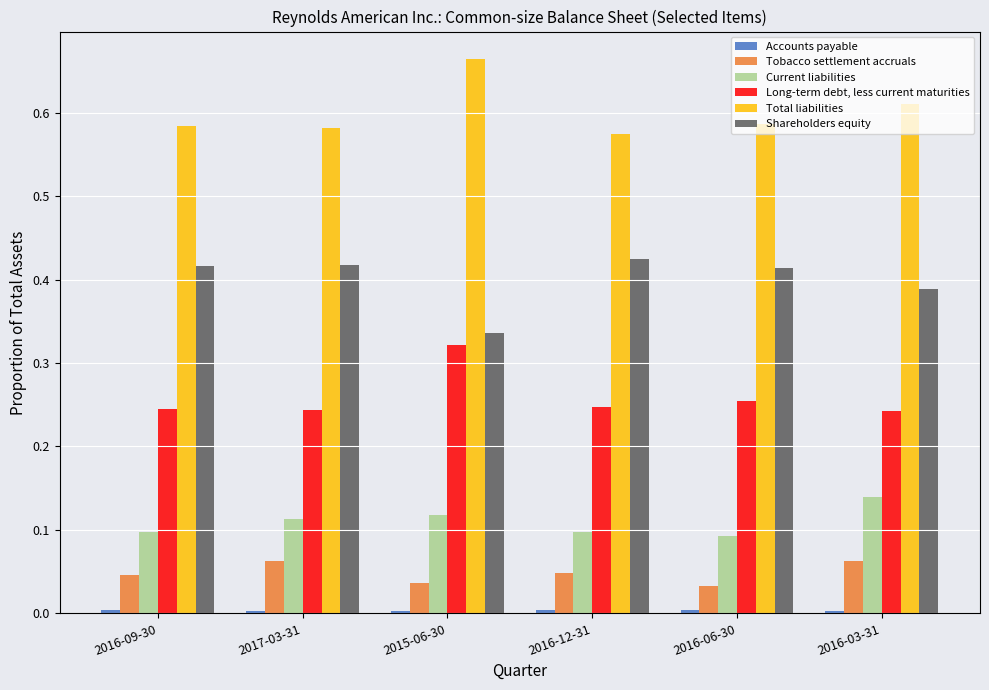

Which category has the highest value across all series?

2015-06-30